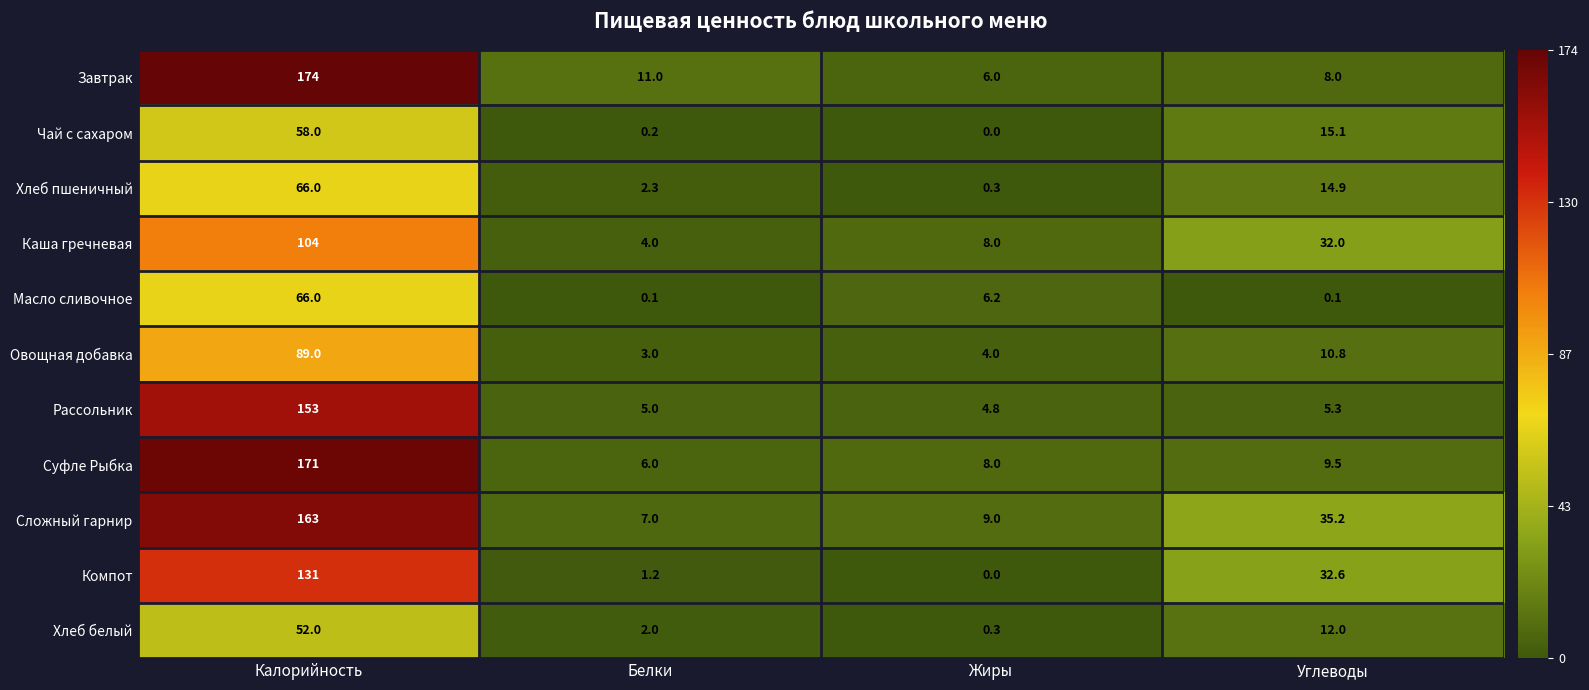

Count the number of data series in this chart.

11